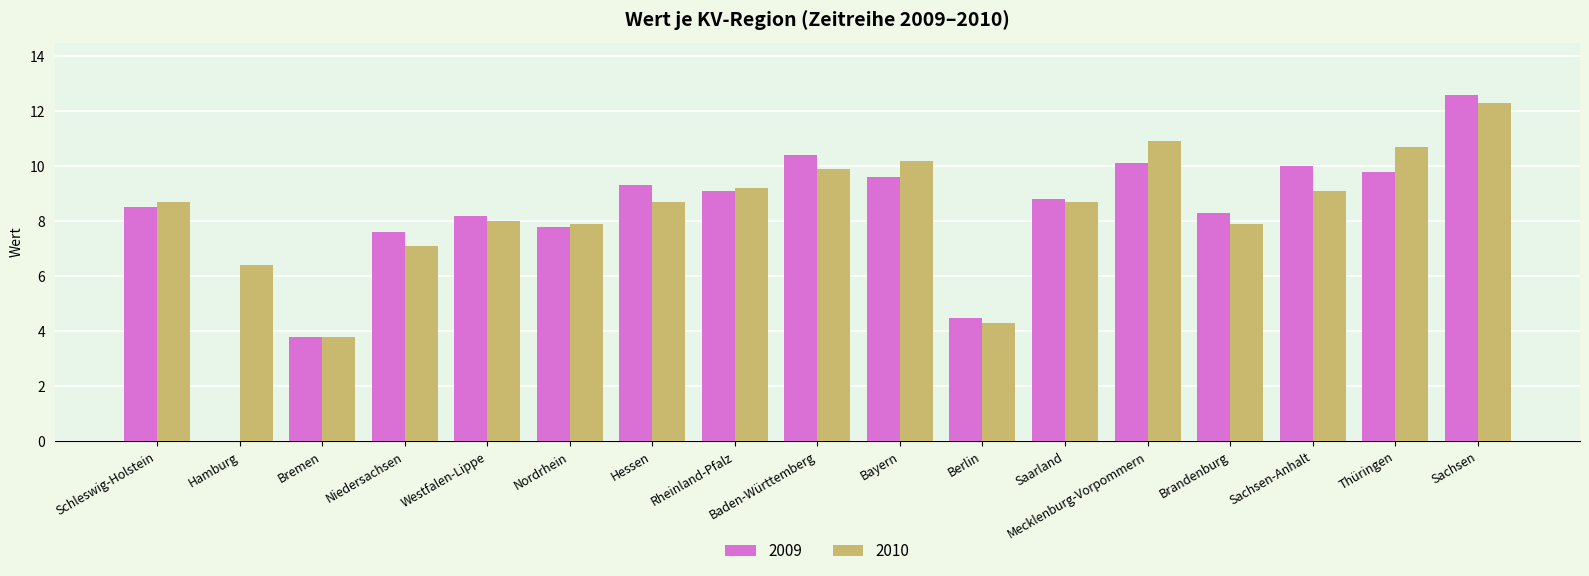

What is the average value of the 2010 series?

8.5